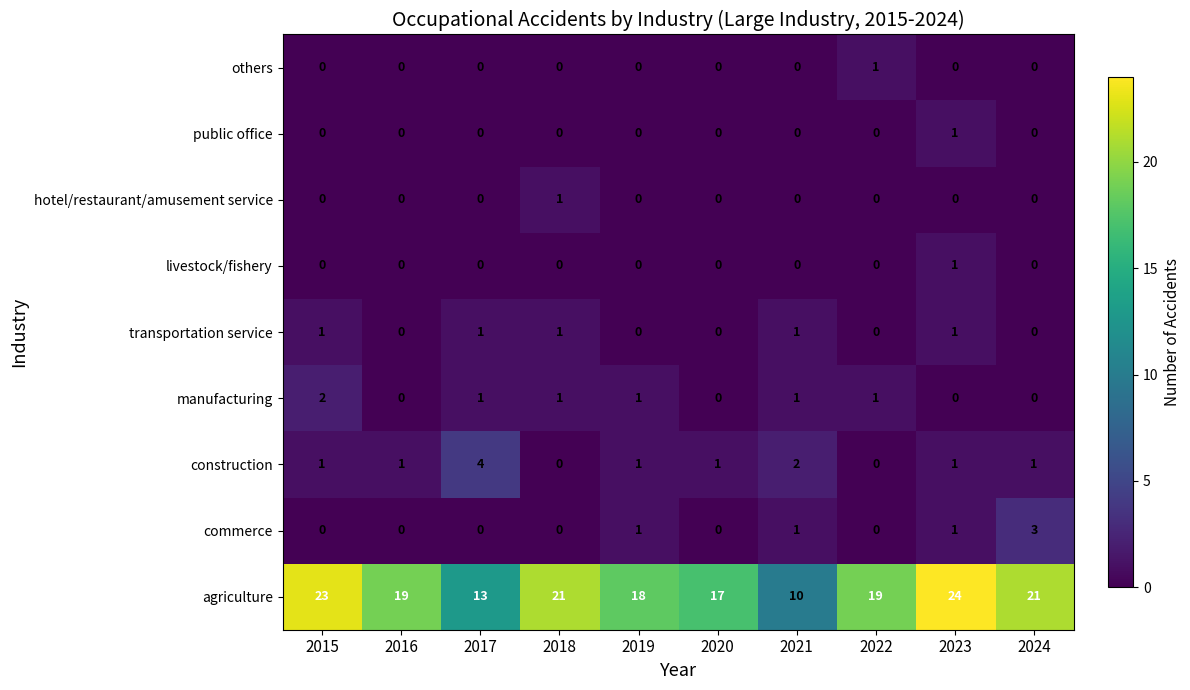

What is the spread (max minus min) of values at 2022?

19